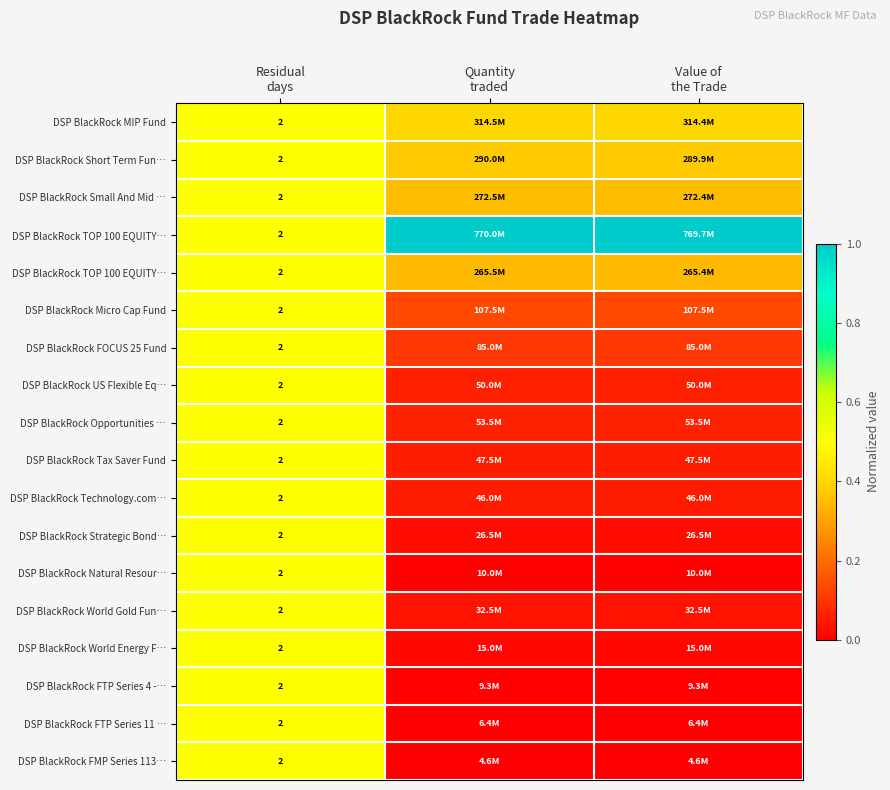

Between Residual
days and Value of
the Trade, which is larger?

Residual
days